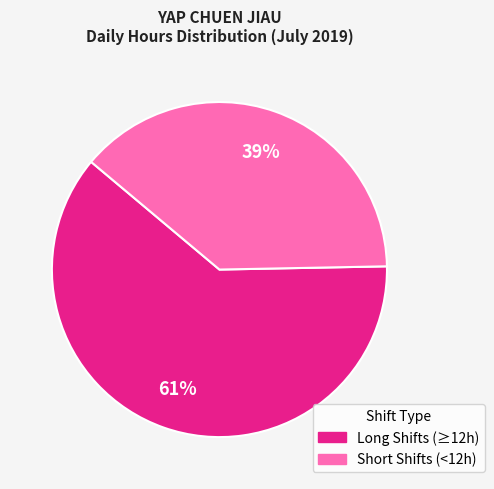

What percentage is the Short Shifts (<12h) slice, to the nearest percent?

39%